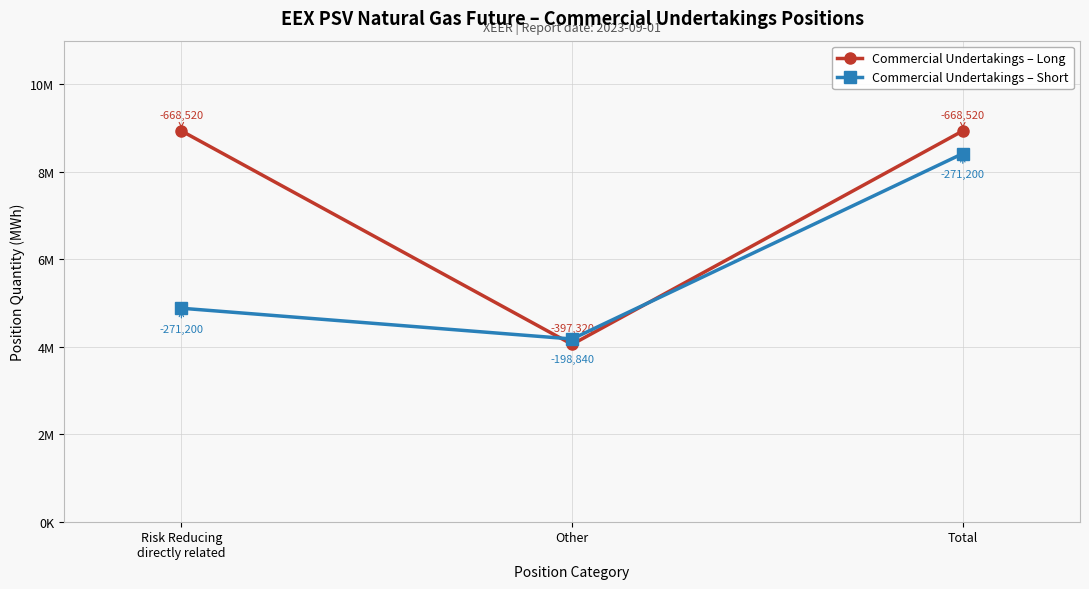

What is the label of the 1st point from the left?

Risk Reducing
directly related